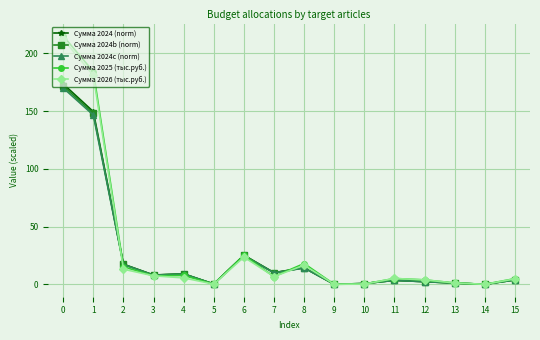

What is the spread (max minus min) of values at 3?

0.7